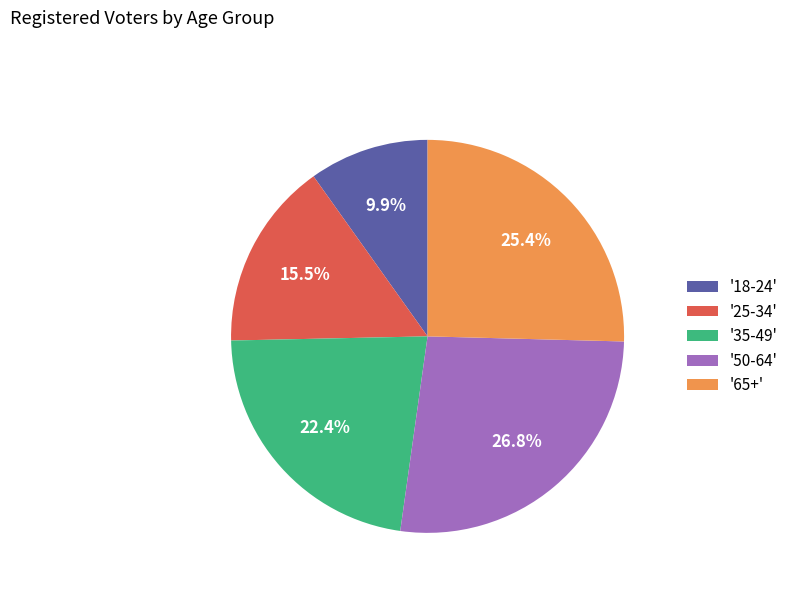

What is the largest slice in the pie chart?

'50-64'